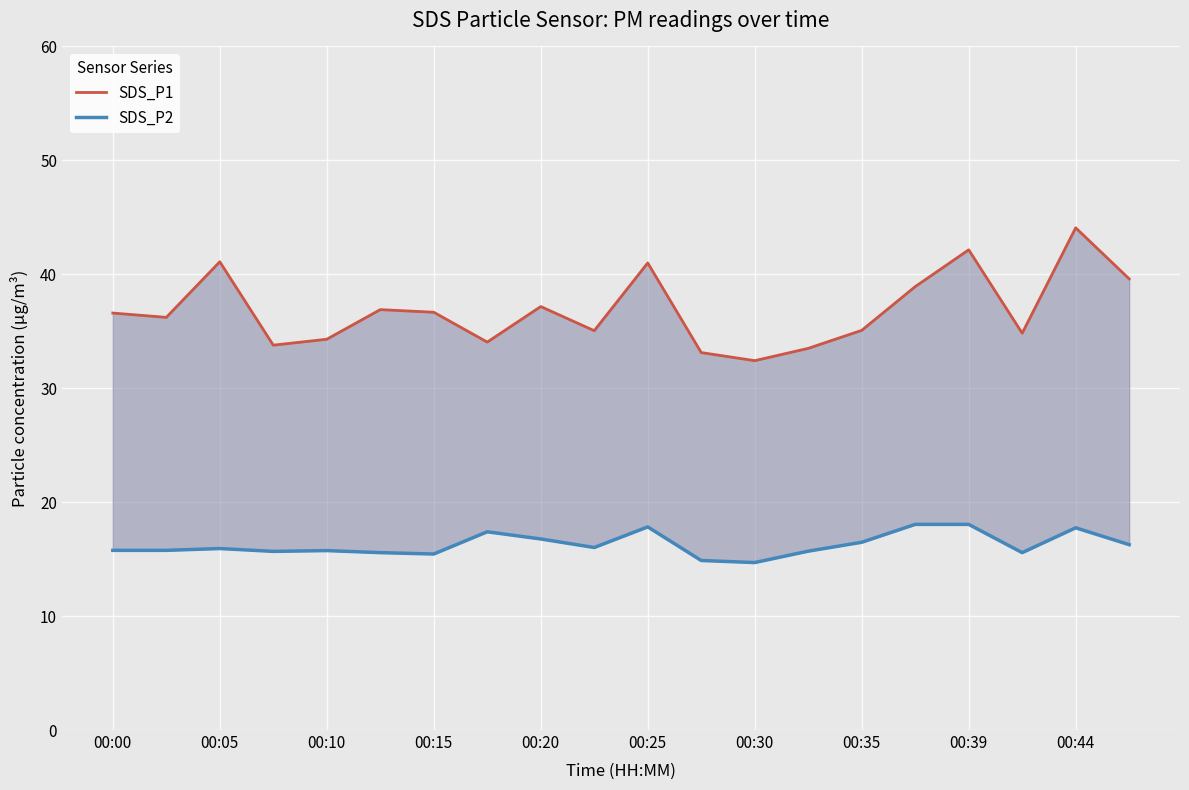

What is the minimum value for SDS_P2?

14.7